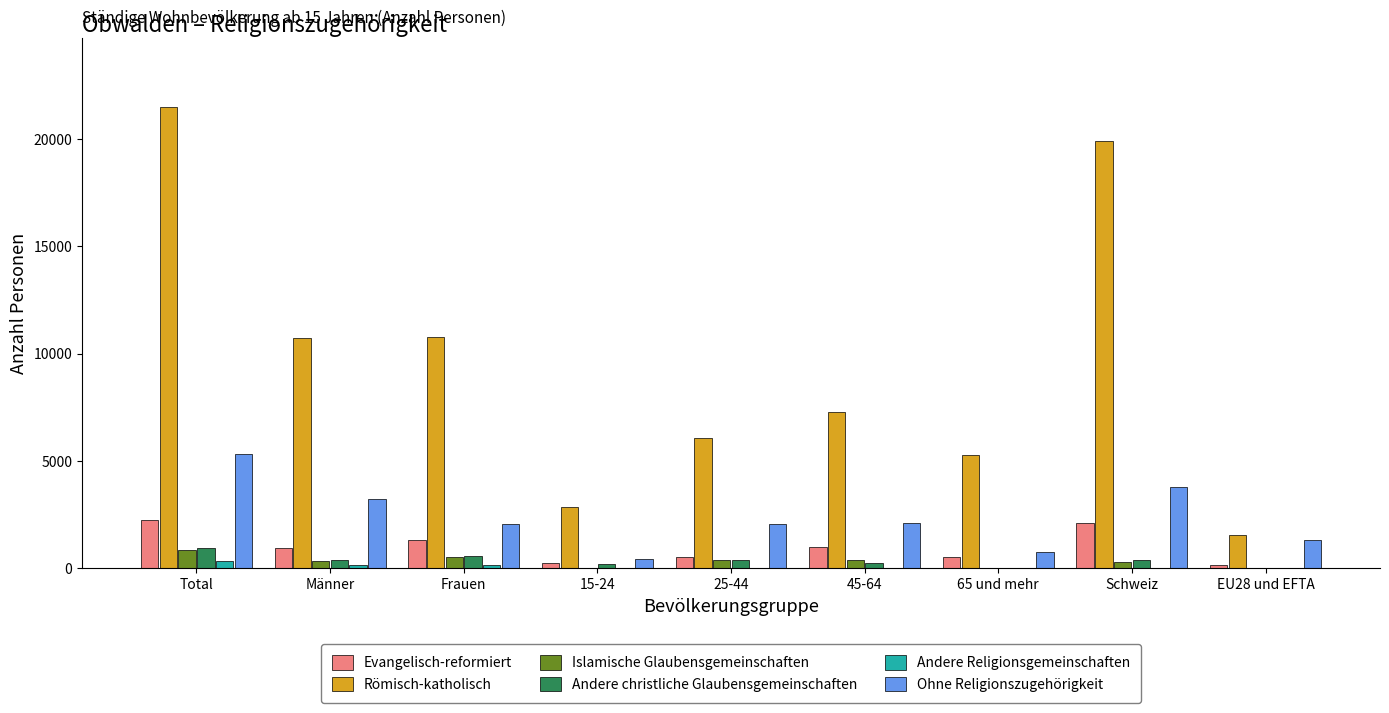

At which label is Ohne Religionszugehörigkeit closest to 2872?

Männer